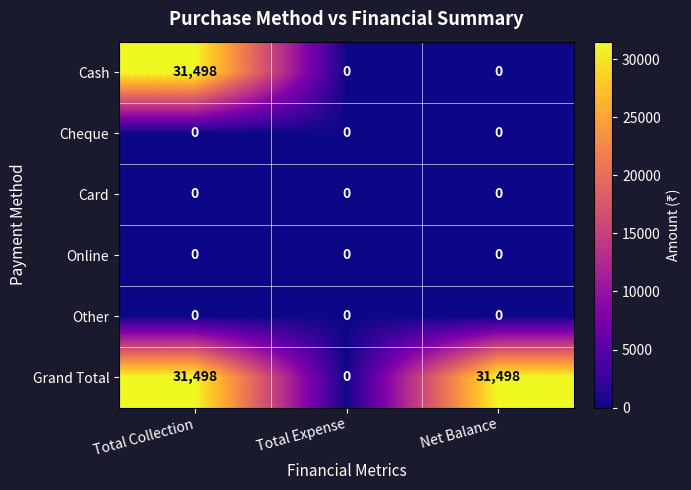

What is the difference between the maximum and minimum values in the Cash series?

31498